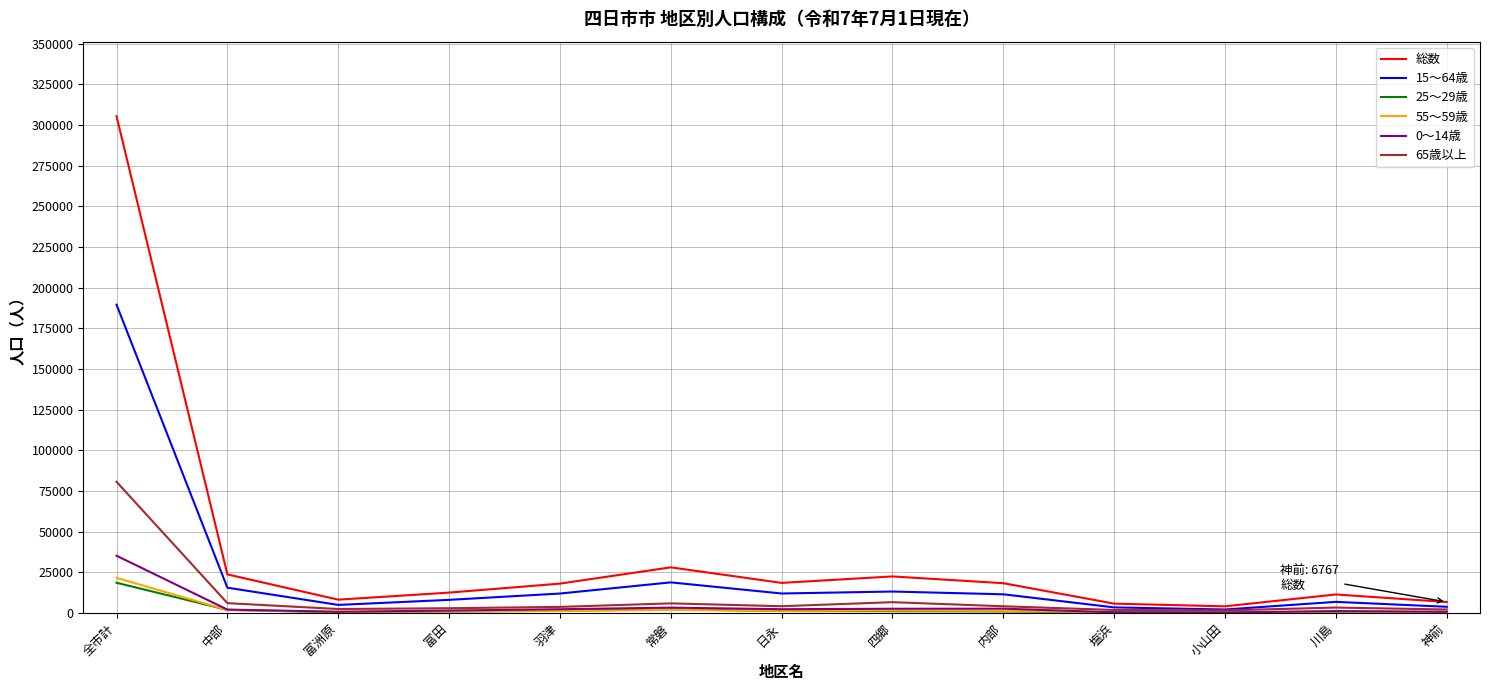

What is the sum of all 総数 values?

483574